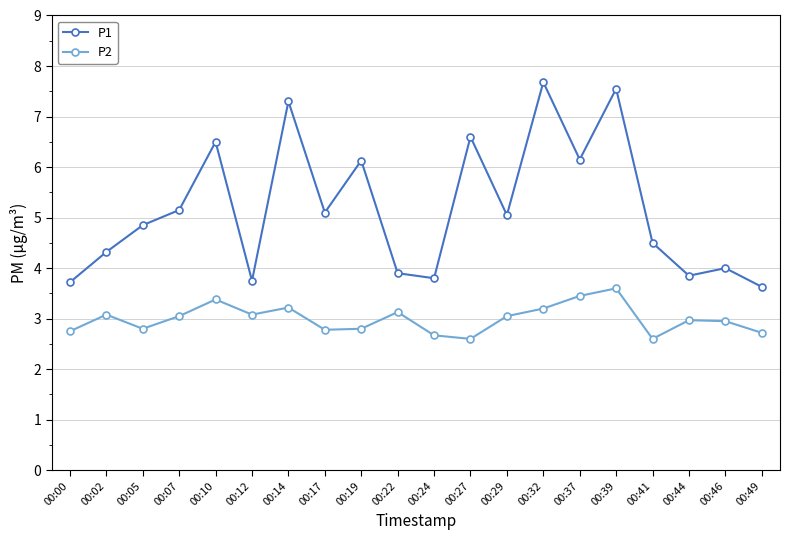

At 00:37, list the series in order from largest to smallest.

P1, P2